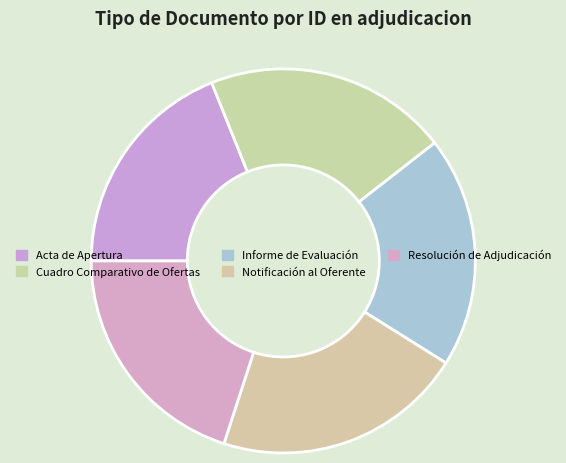

Which slice is the smallest?

Acta de Apertura